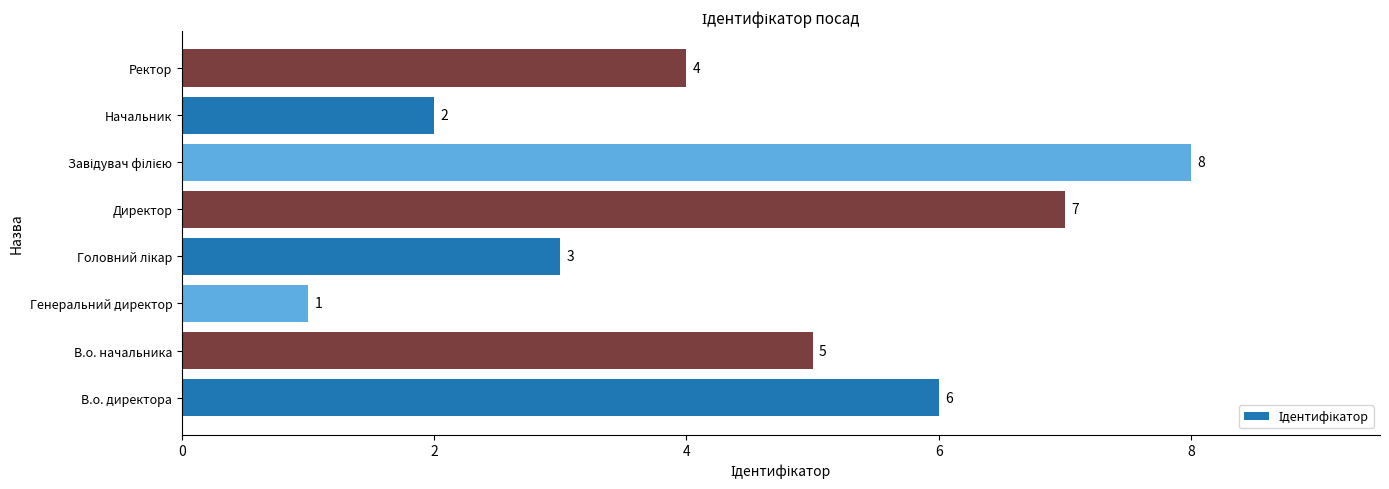

Where is the data nearest to the value 4?

Ректор